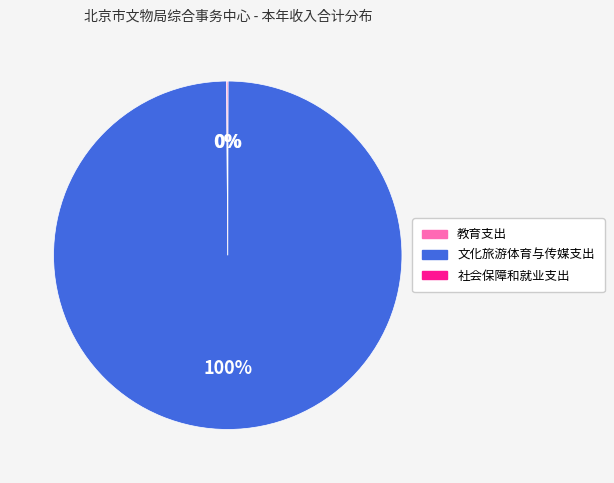

Which category has the biggest portion of the pie?

文化旅游体育与传媒支出